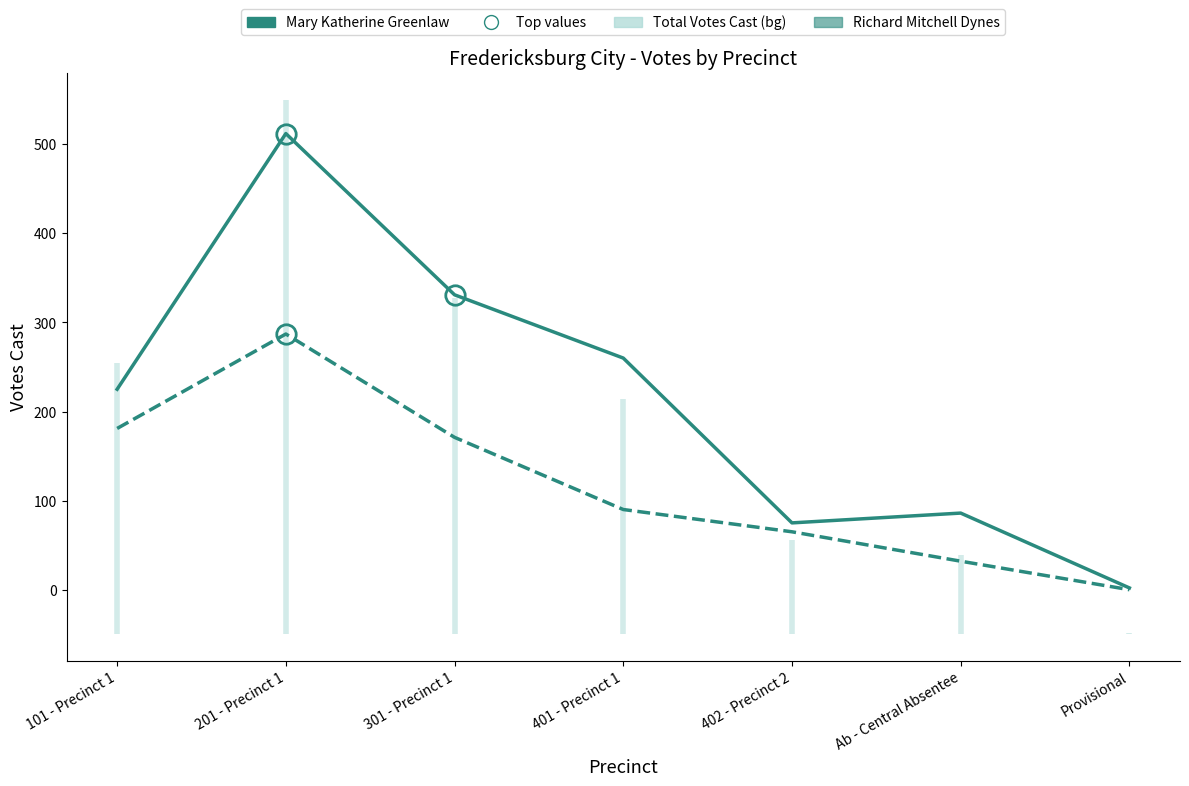

What is the difference between the Richard Mitchell Dynes values at 401 - Precinct 1 and 301 - Precinct 1?

81